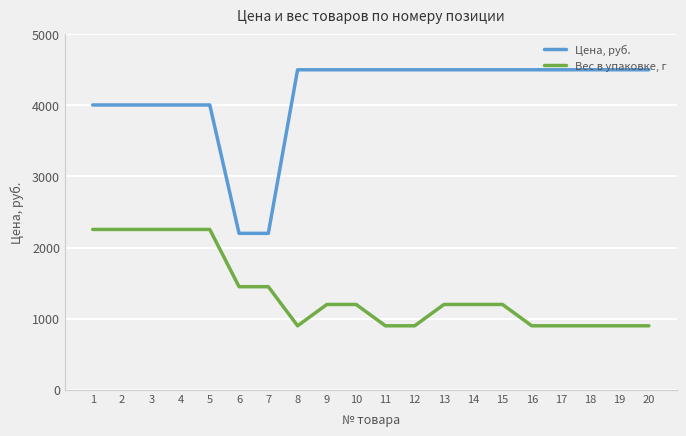

Between 12 and 15, which series saw the biggest shift?

Вес в упаковке, г